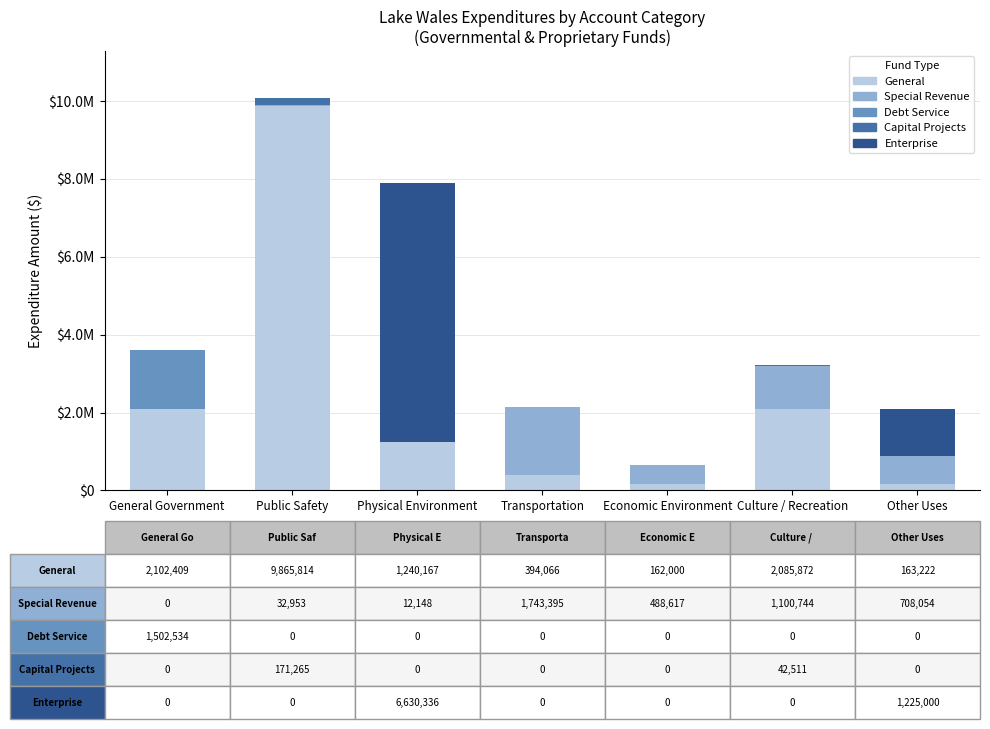

Does the chart contain stacked bars?

Yes